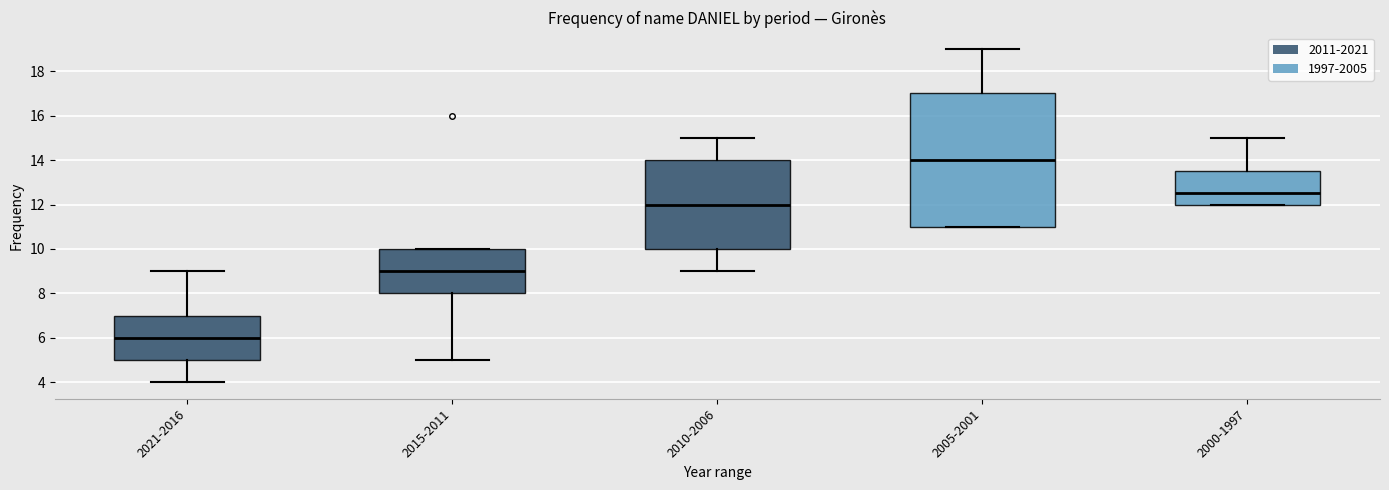

Reading left to right, read every box against the y-axis: the position of its median line, the range the box covers, and the ends of its whiskers. The values are not printed on the chart, so give them approximately, as read against the axis.

2021-2016: median 6.0, box 5.0 to 7.0, whiskers 4.0 to 9.0
2015-2011: median 9.0, box 8.0 to 10.0, whiskers 5.0 to 10.0
2010-2006: median 12.0, box 10.0 to 14.0, whiskers 9.0 to 15.0
2005-2001: median 14.0, box 11.0 to 17.0, whiskers 11.0 to 19.0
2000-1997: median 12.6, box 12.0 to 13.6, whiskers 12.0 to 15.0